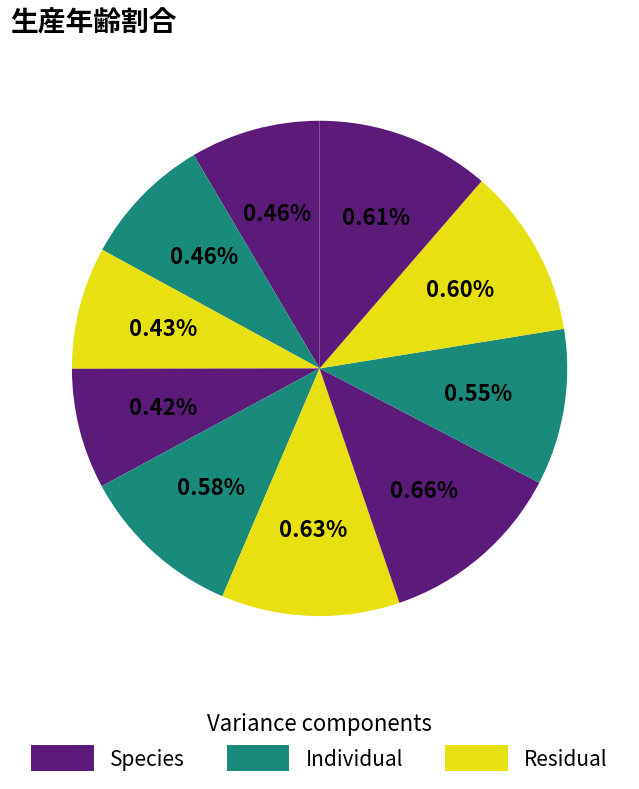

How many segments does this pie chart have?

10